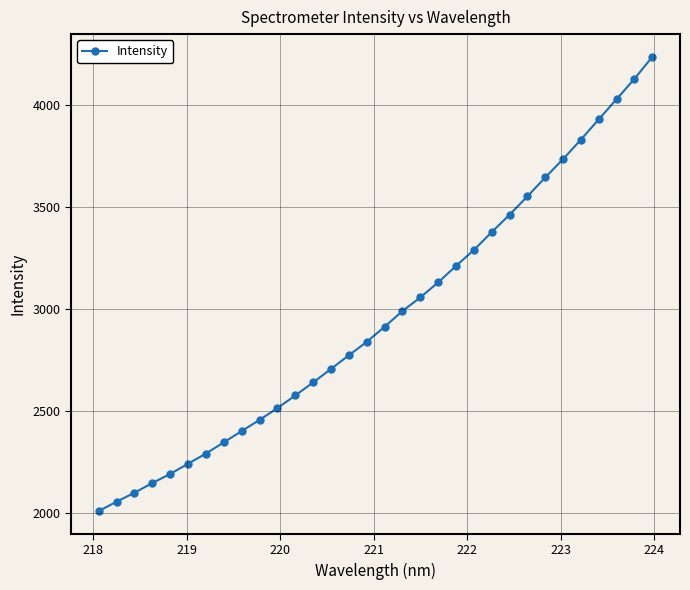

True or false: there are more than 2 points higher than both neighbors.

False